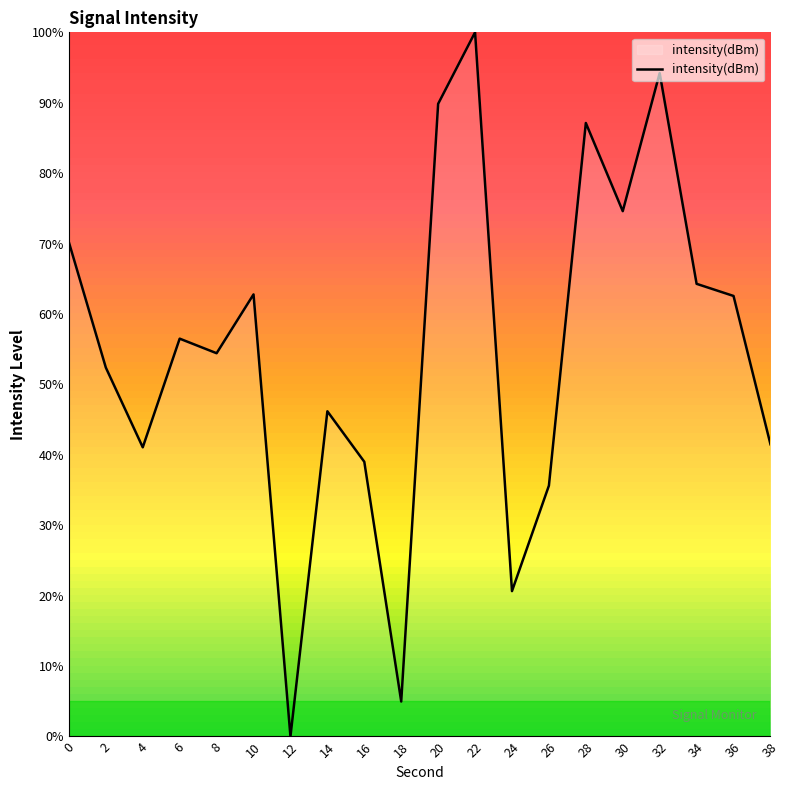

What is the change in value from 10 to 22?

+37.2